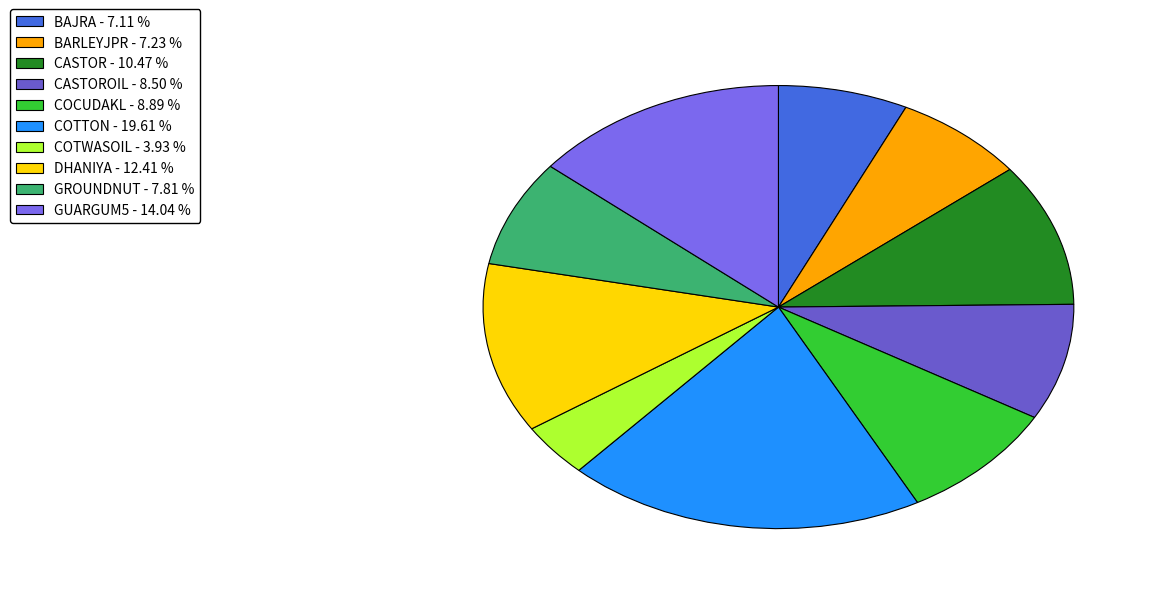

How many segments does this pie chart have?

10